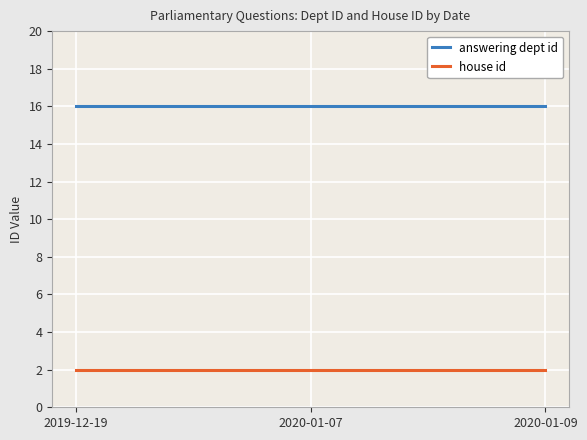

Reading left to right, what are all the values shown in this chart?

answering dept id: 2019-12-19=16	2020-01-07=16	2020-01-09=16
house id: 2019-12-19=2	2020-01-07=2	2020-01-09=2